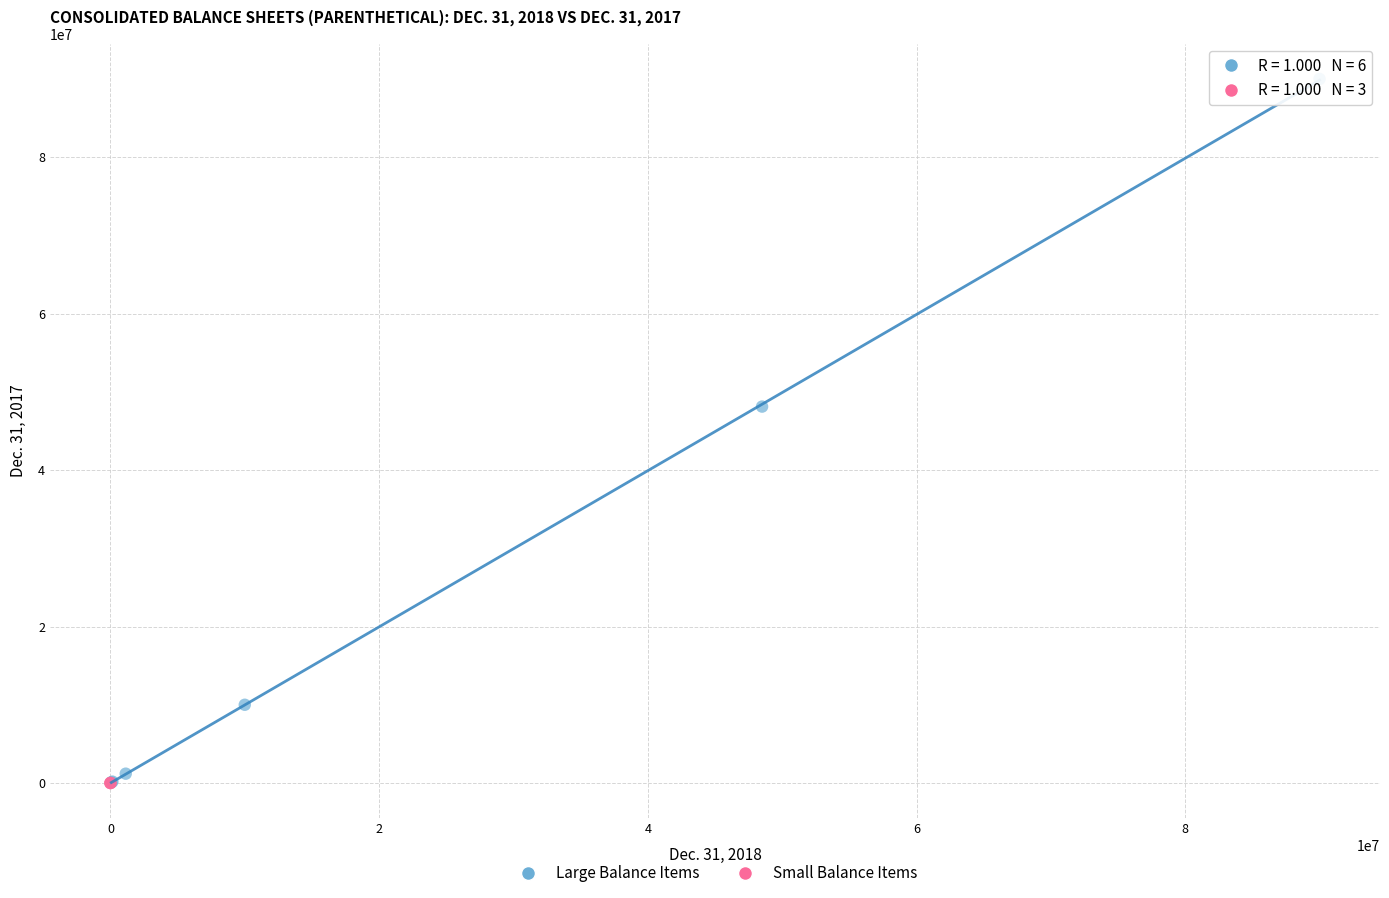

Which series has the largest Y range (max minus min)?

Large Balance Items